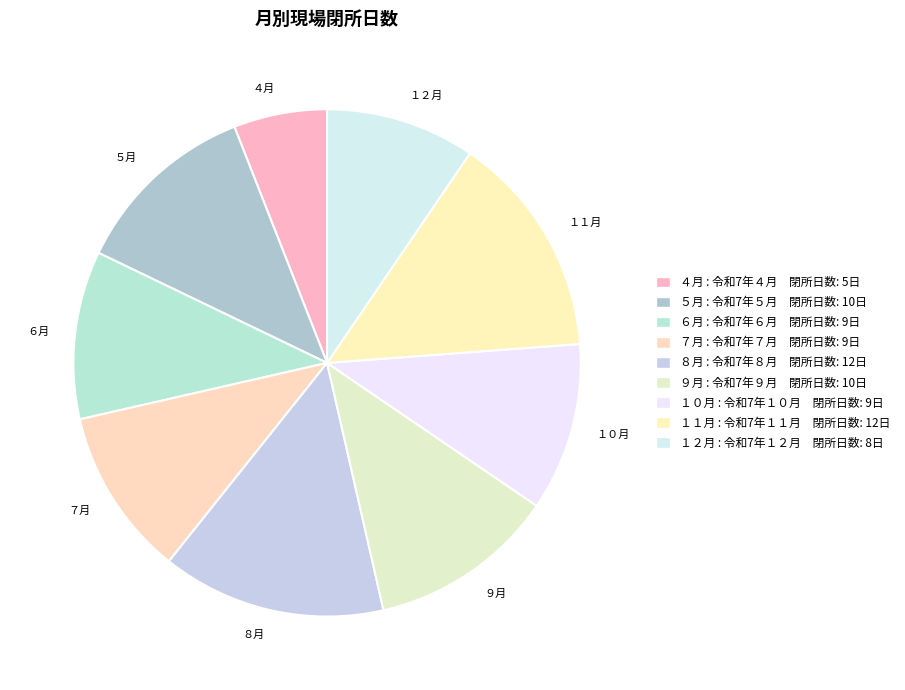

How many slices are in this pie chart?

9